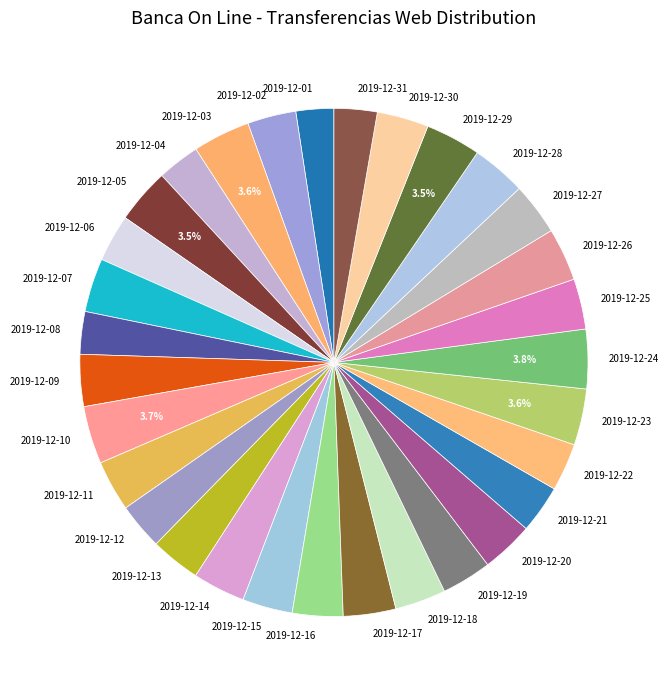

To the nearest percent, what is the average slice percentage?

3%